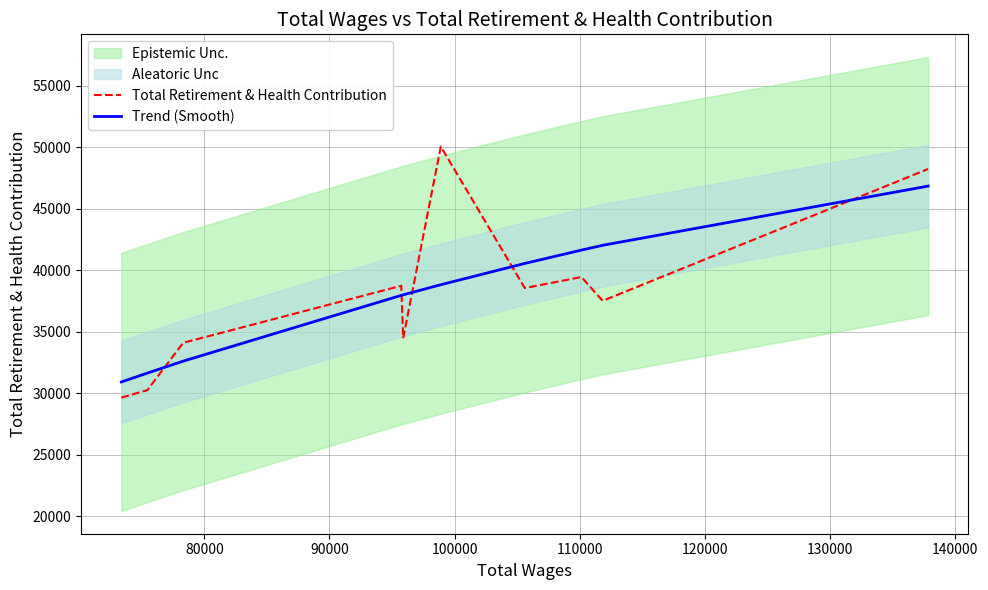

Which series has the largest total across all categories?

Total Retirement & Health Contribution